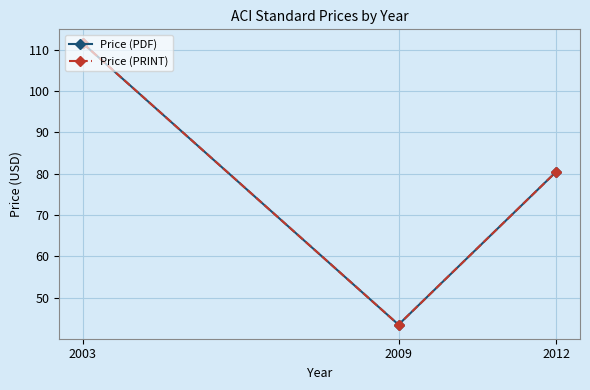

Does the chart have visible grid lines?

Yes